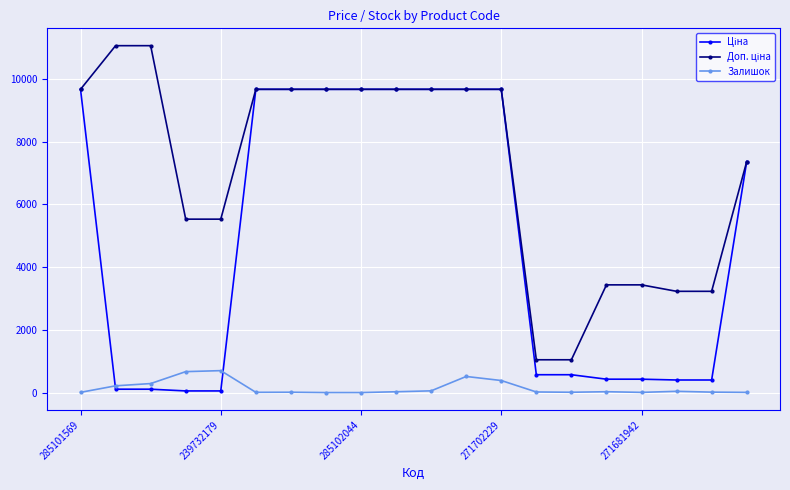

What is the maximum value shown in the chart?

11055.0